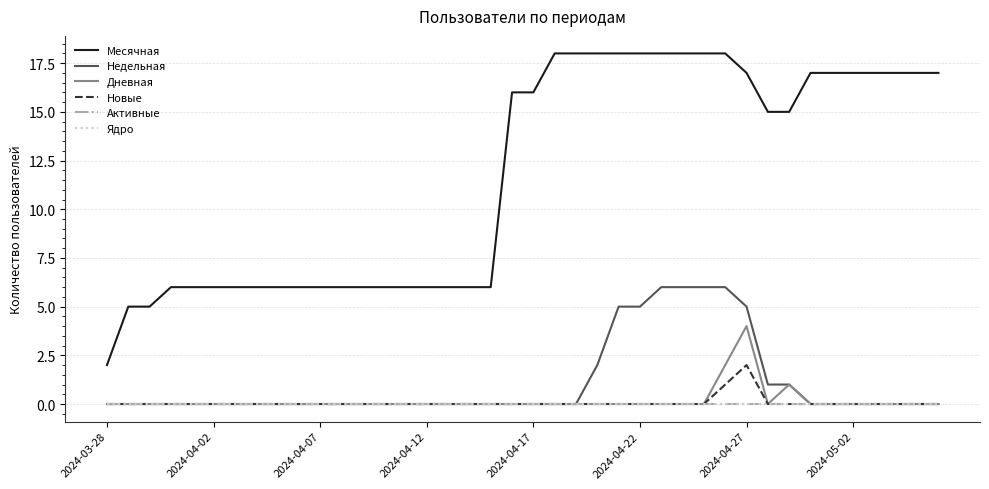

Which category has the lowest value in the Недельная series?

2024-03-28